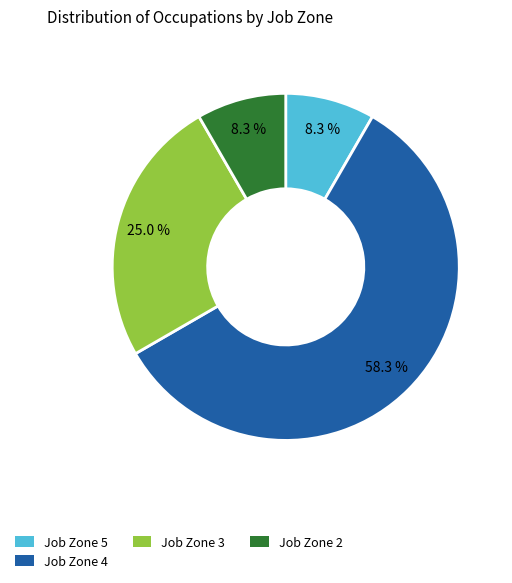

How many slices are in this pie chart?

4